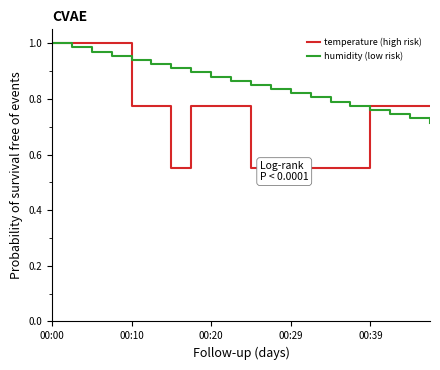

At which category does temperature (high risk) reach its first local valley?

6